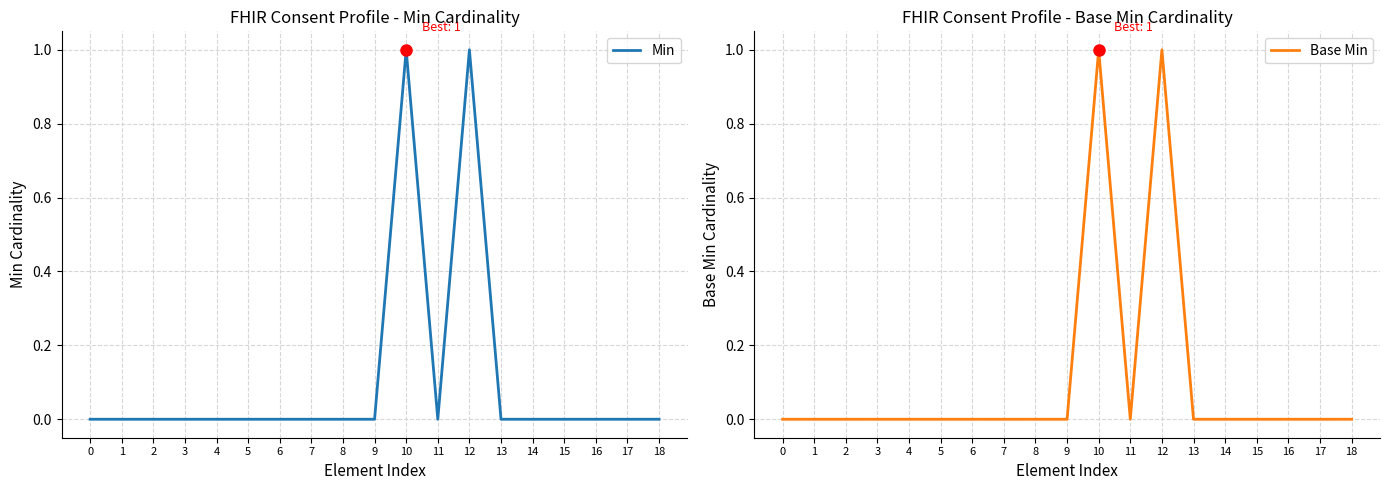

Reading left to right, transcribe all the data shown in this chart.

Min: 0=0	1=0	2=0	3=0	4=0	5=0	6=0	7=0	8=0	9=0	10=1	11=0	12=1	13=0	14=0	15=0	16=0	17=0	18=0
Base Min: 0=0	1=0	2=0	3=0	4=0	5=0	6=0	7=0	8=0	9=0	10=1	11=0	12=1	13=0	14=0	15=0	16=0	17=0	18=0